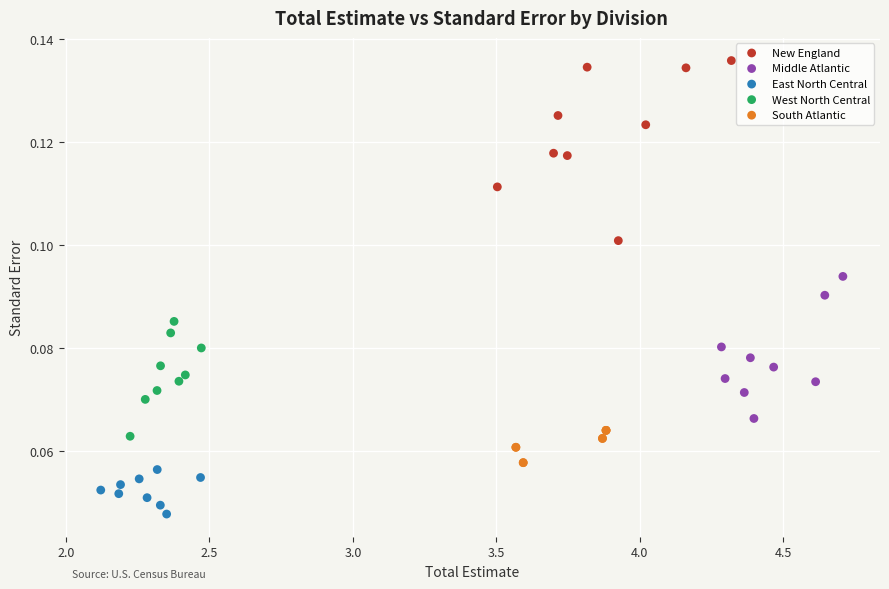

Which series has the widest spread of Y values?

New England